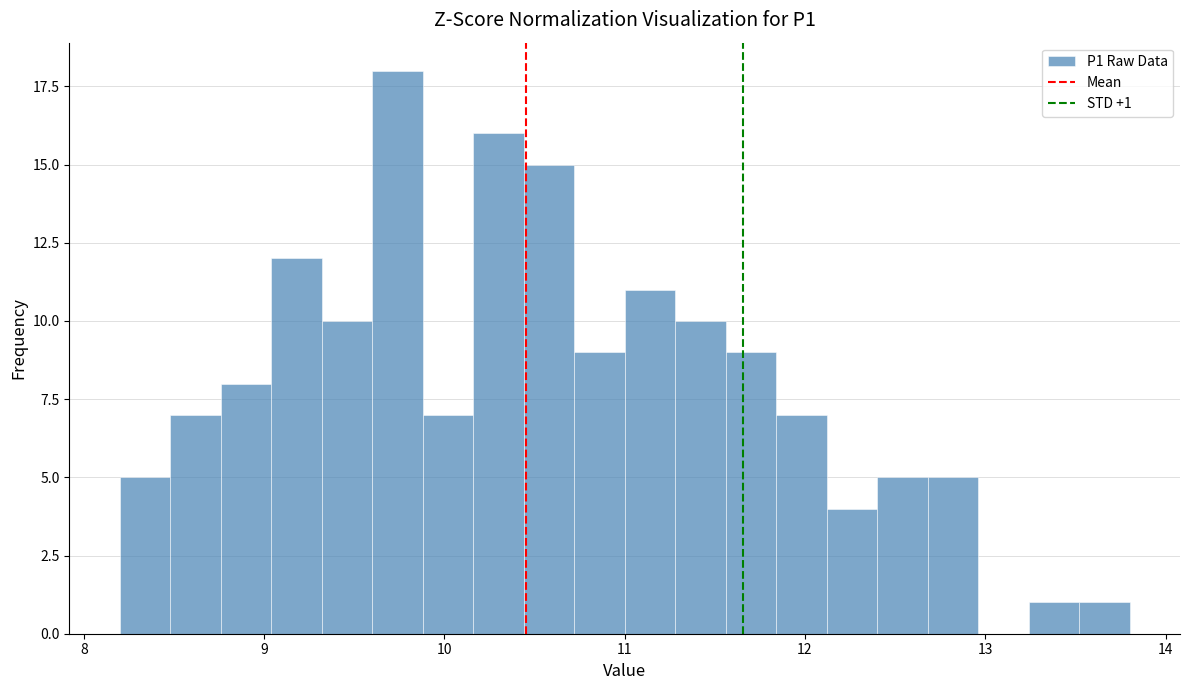

Read against the x-axis, roughly where is the centre of the tallest bar?

9.7